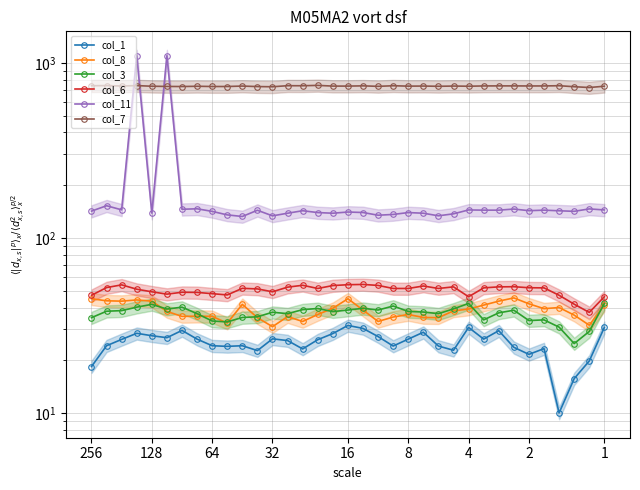

At which label is col_8 closest to 38?

8